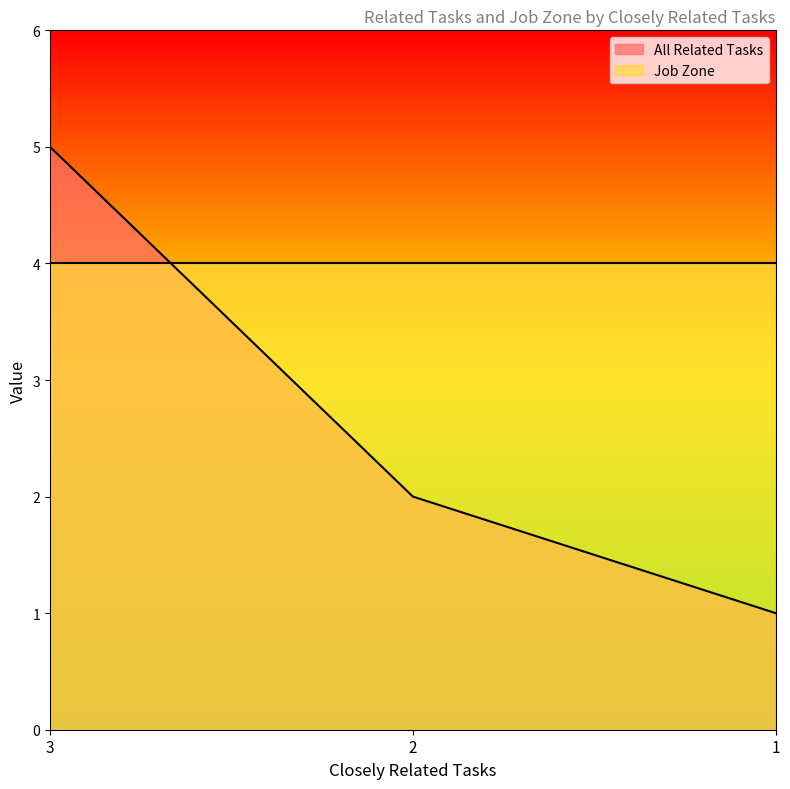

Rank the categories by value from highest to lowest.

3, 2, 1